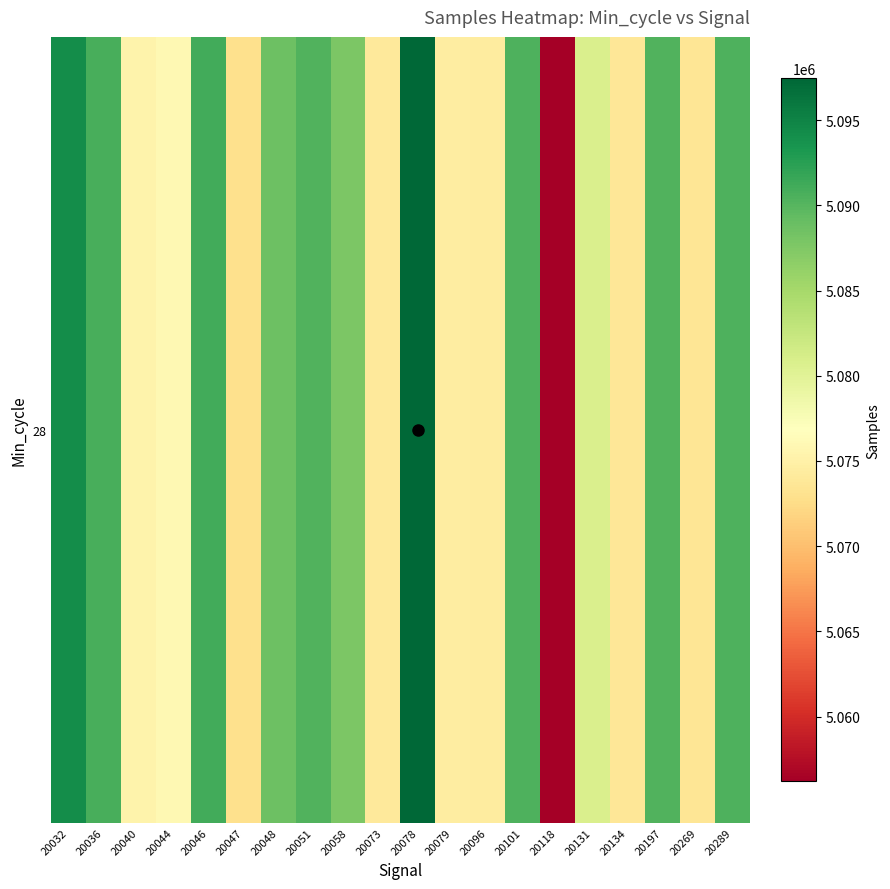

Reading left to right, list all the values displayed in this chart.

20032=5094169	20036=5090804	20040=5075278	20044=5075982	20046=5091171	20047=5072916	20048=5088732	20051=5090254	20058=5087785	20073=5074068	20078=5097467	20079=5074508	20096=5074312	20101=5090514	20118=5056198	20131=5080832	20134=5073690	20197=5090315	20269=5073586	20289=5090463